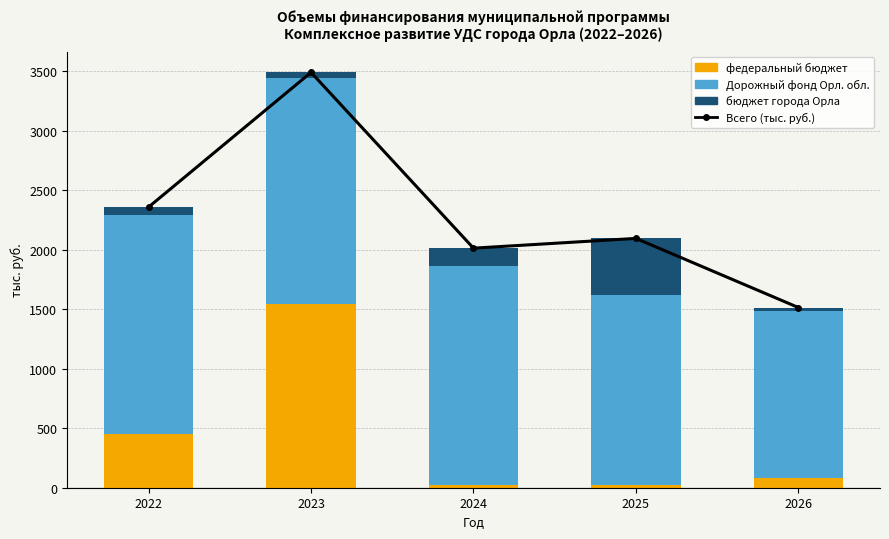

Which category has the highest value in the бюджет города Орла series?

2025